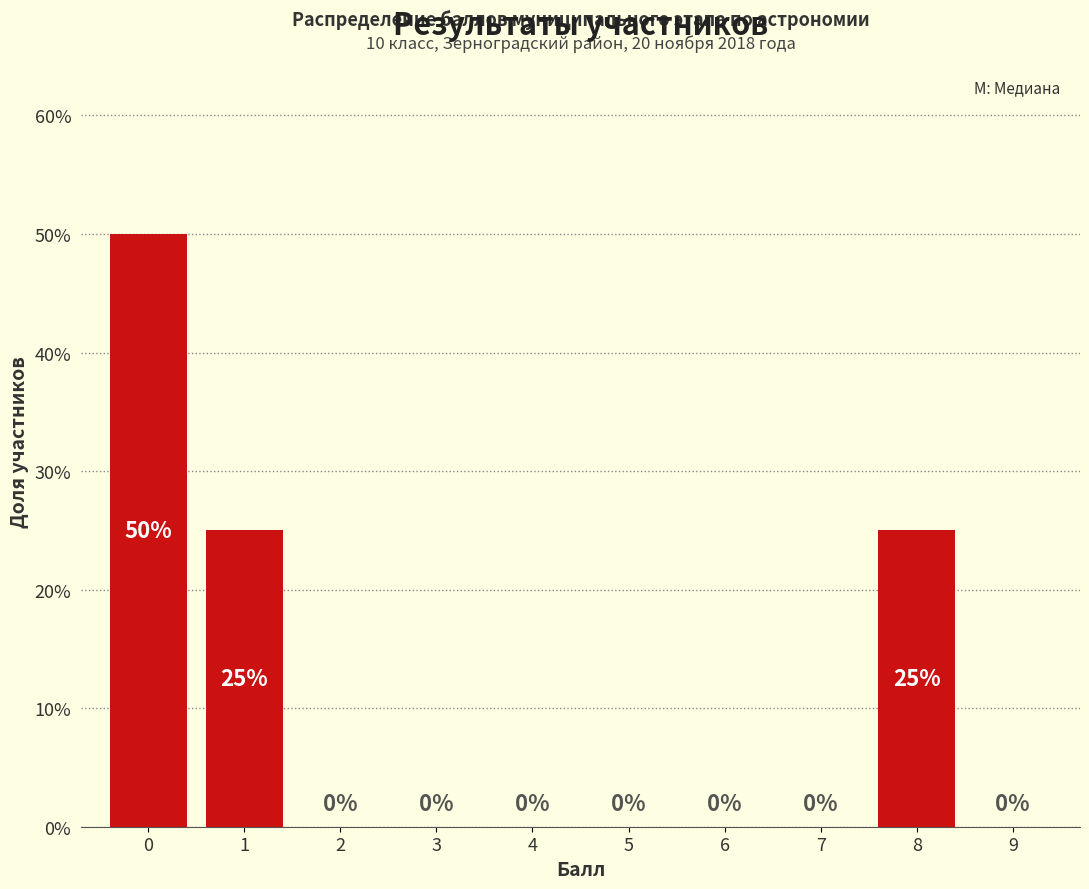

Reading right to left, extract all data points from this chart.

9=0	8=25	7=0	6=0	5=0	4=0	3=0	2=0	1=25	0=50